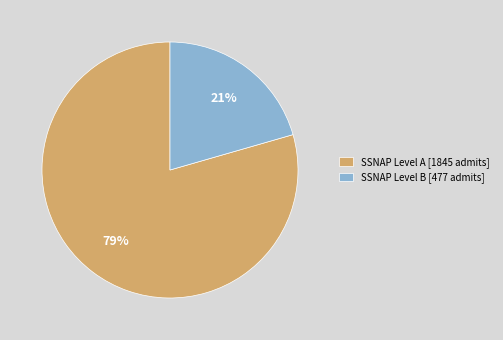

Does any single category account for the majority?

Yes